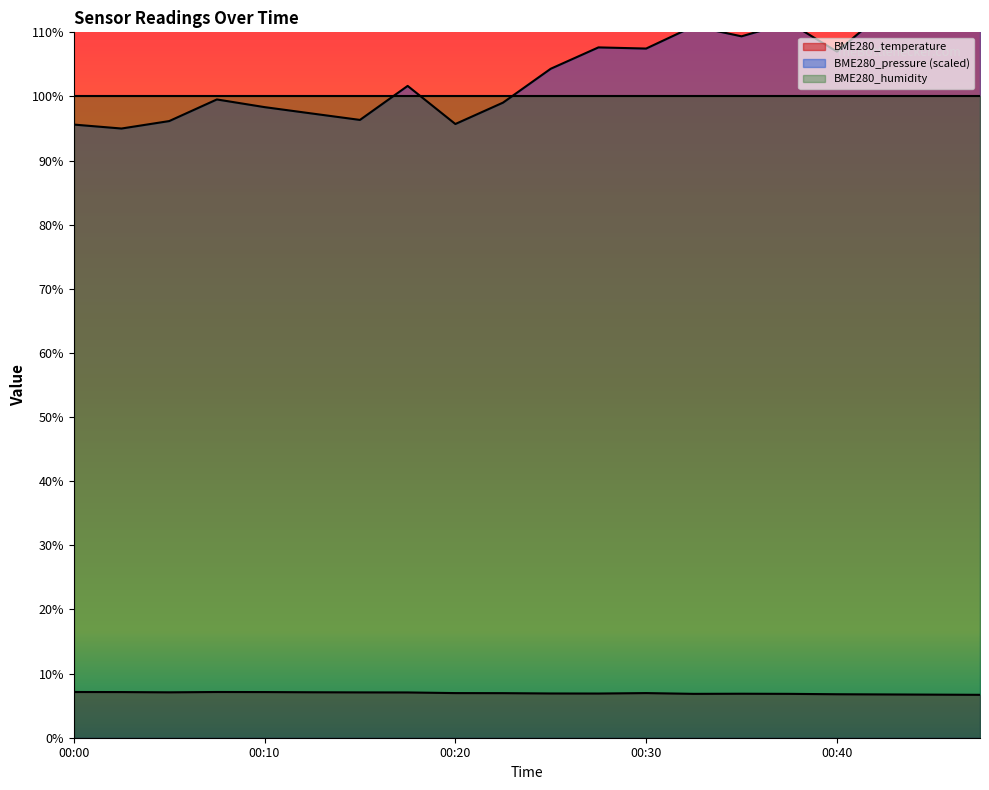

True or false: BME280_pressure and BME280_temperature intersect in this chart.

False